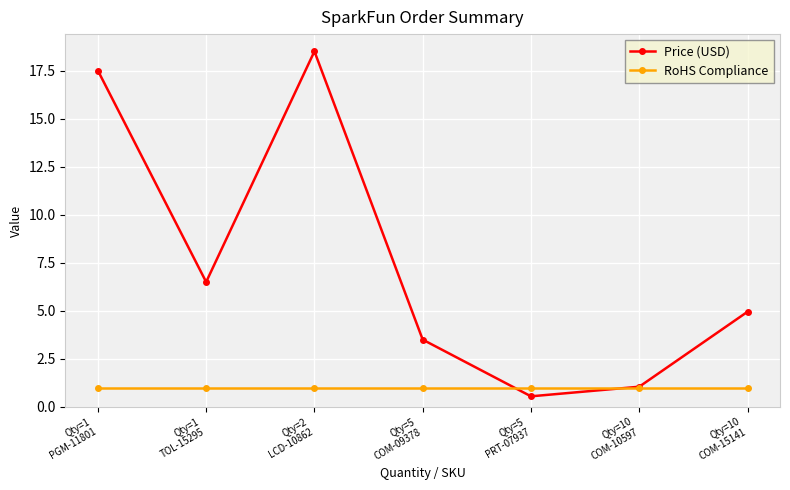

At which label does Price (USD) first exceed 4?

Qty=1
PGM-11801